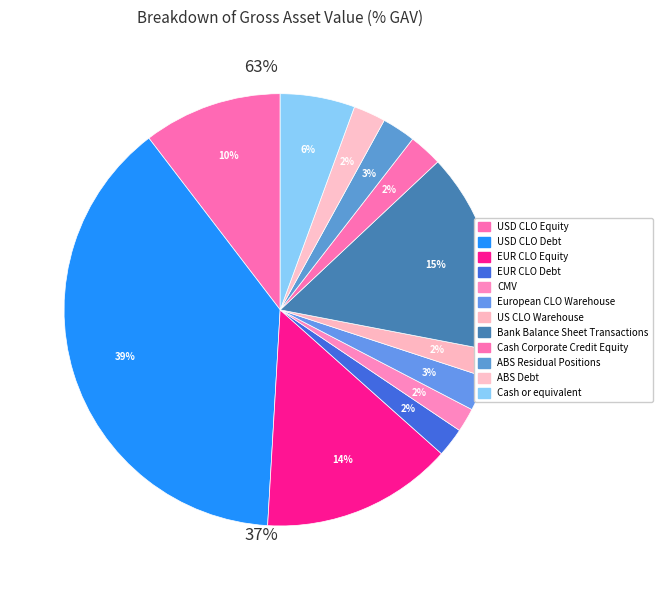

Which has a higher value, European CLO Warehouse or Cash Corporate Credit Equity?

European CLO Warehouse